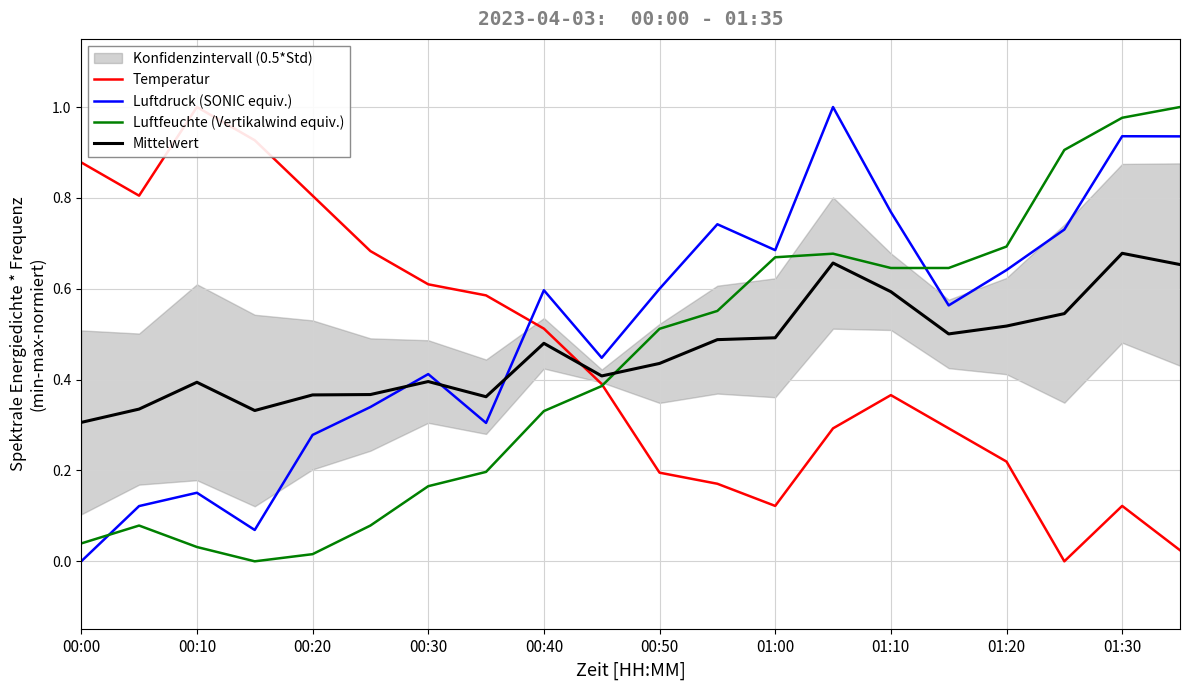

How many series are shown in this chart?

4